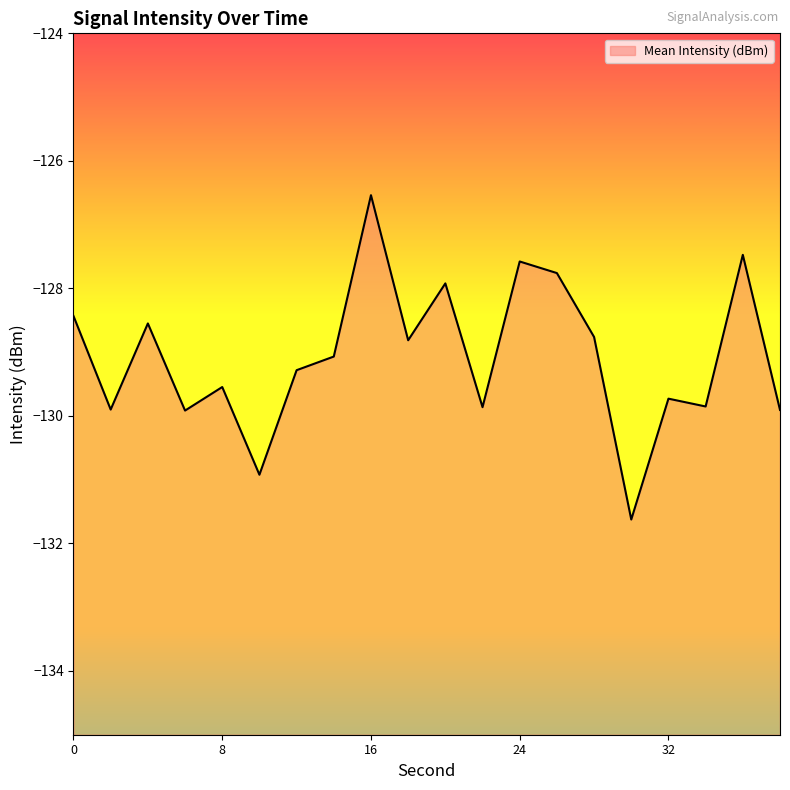

True or false: the data shows -127.5 at 36.

True